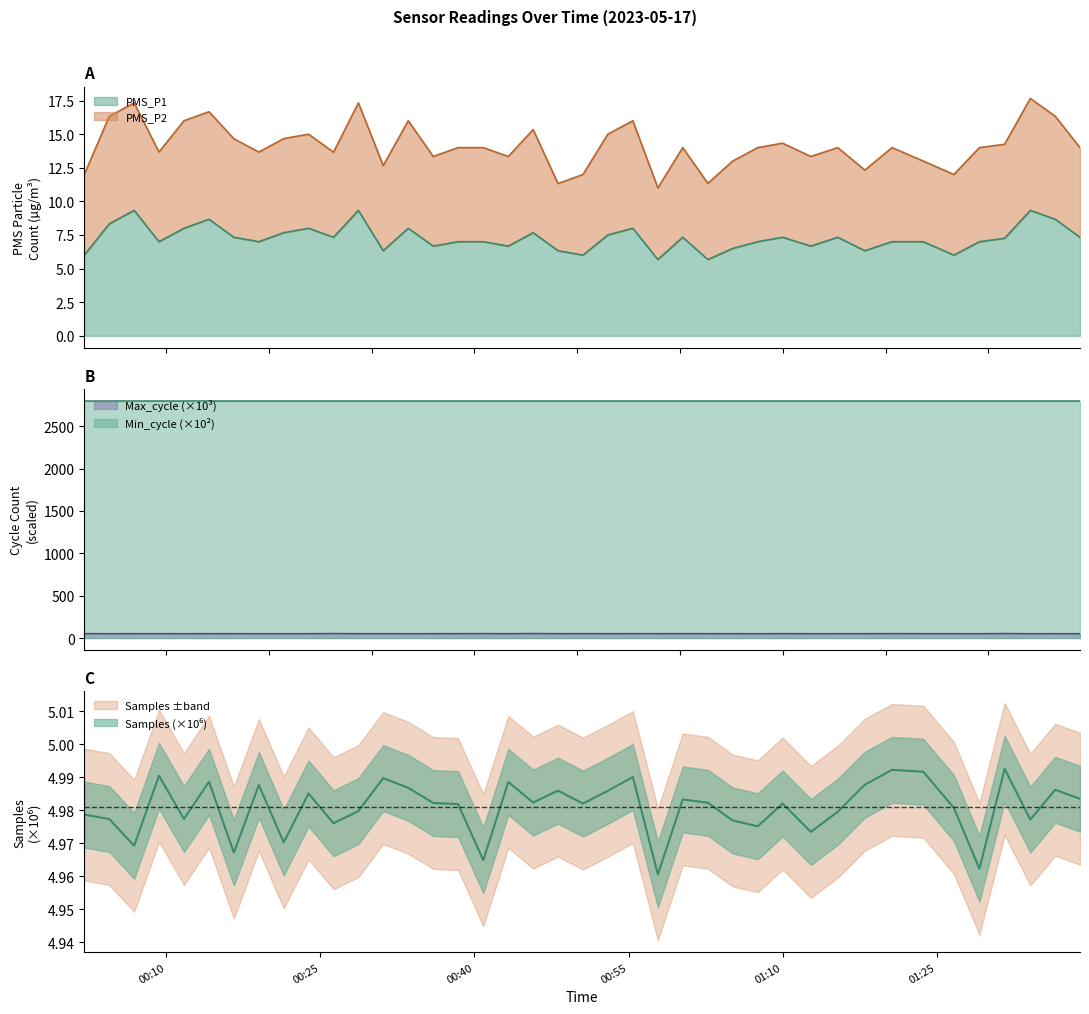

At how many categories does at least one series exceed 15?

40